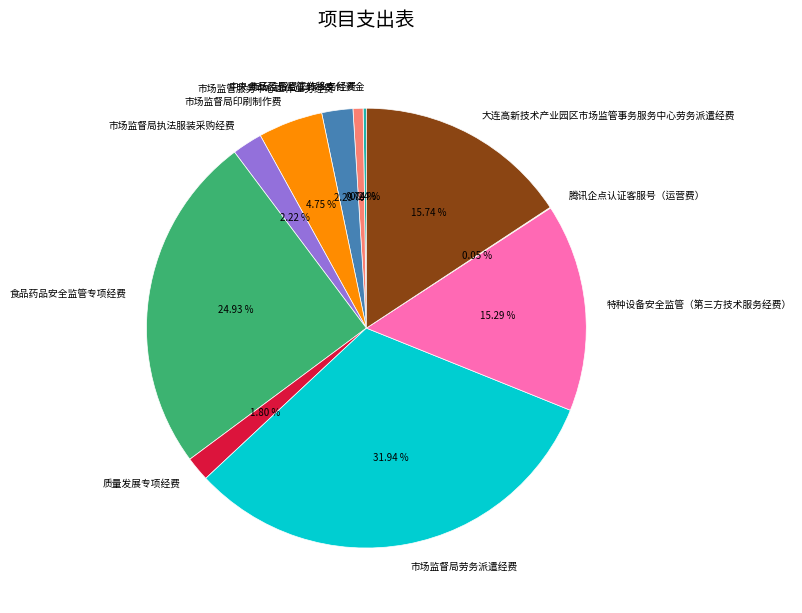

What is the ratio of the value at 特种设备安全监管（第三方技术服务经费） to the value at 市场监督局印刷制作费?

3.2